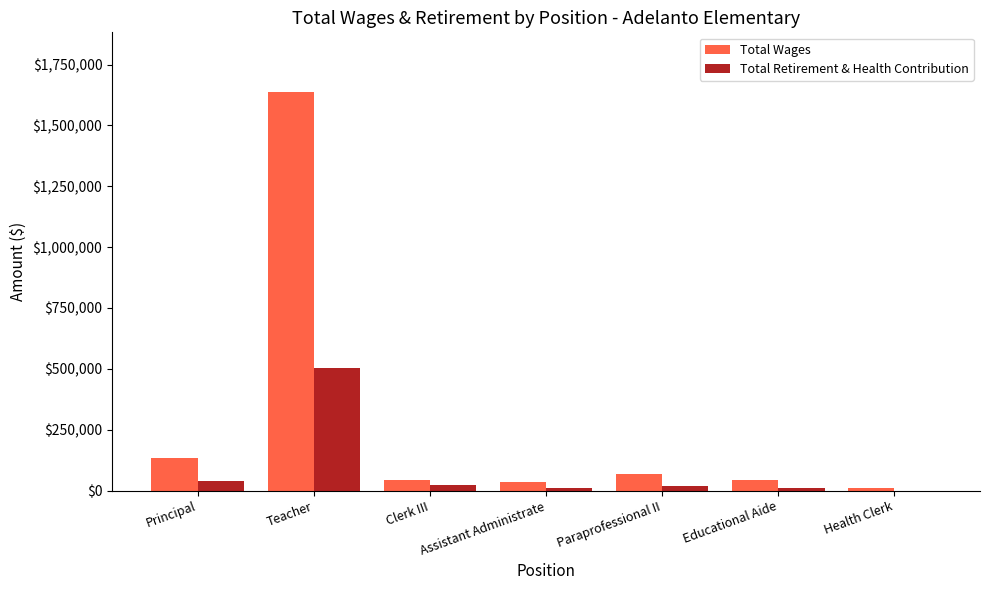

True or false: Total Retirement & Health Contribution has a value of 501859 at Teacher.

True